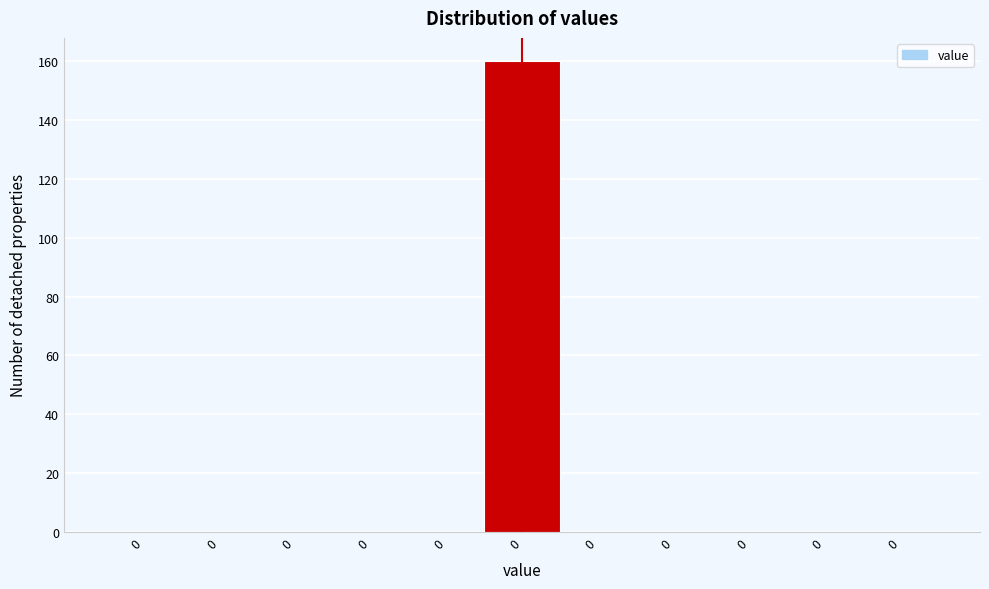

How many series are shown in this chart?

1